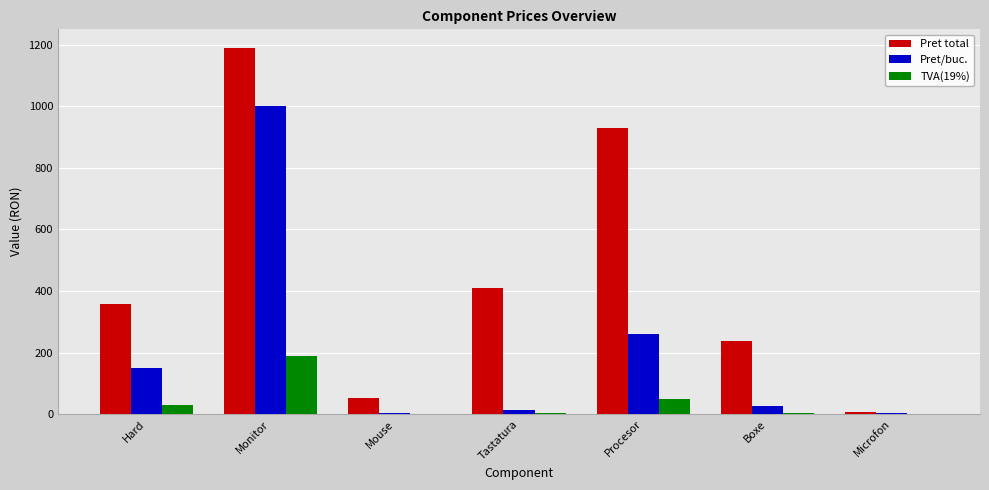

Which series has the largest total across all categories?

Pret total